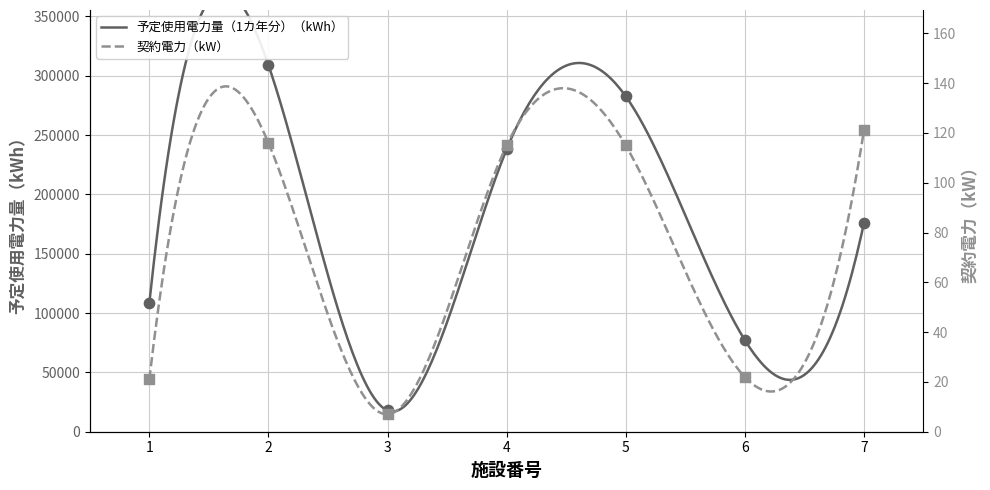

What are all the series names shown in the legend?

予定使用電力量（1カ年分）（kWh）, 契約電力（kW）